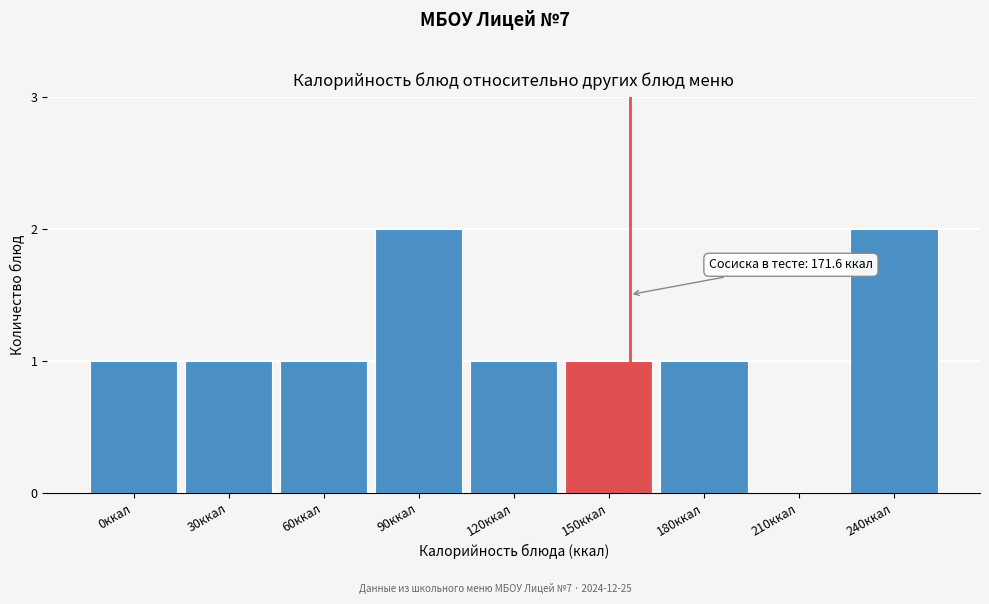

Reading right to left, transcribe all the data shown in this chart.

240ккал=2	210ккал=0	180ккал=1	150ккал=1	120ккал=1	90ккал=2	60ккал=1	30ккал=1	0ккал=1